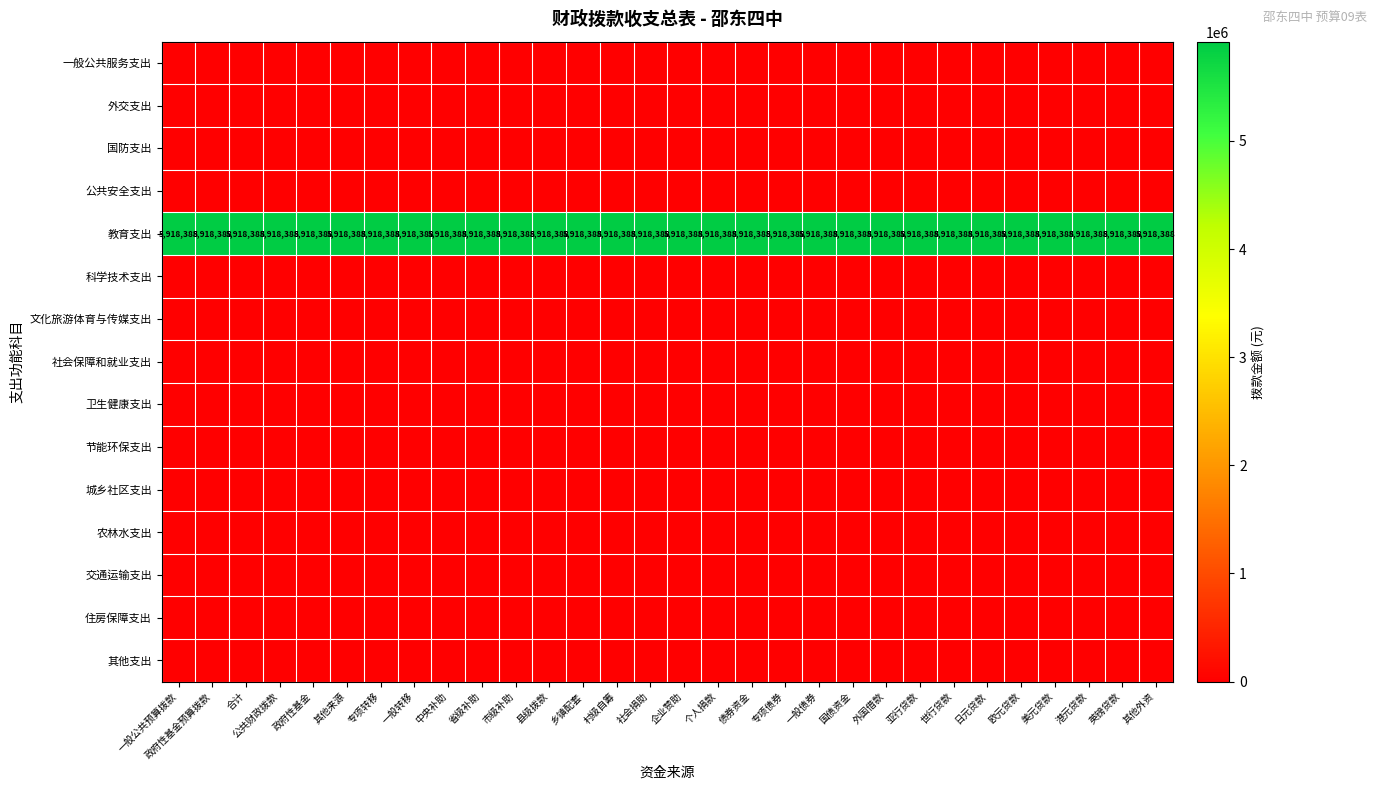

The value of 其他支出 at 世行贷款 is 0. True or false?

True